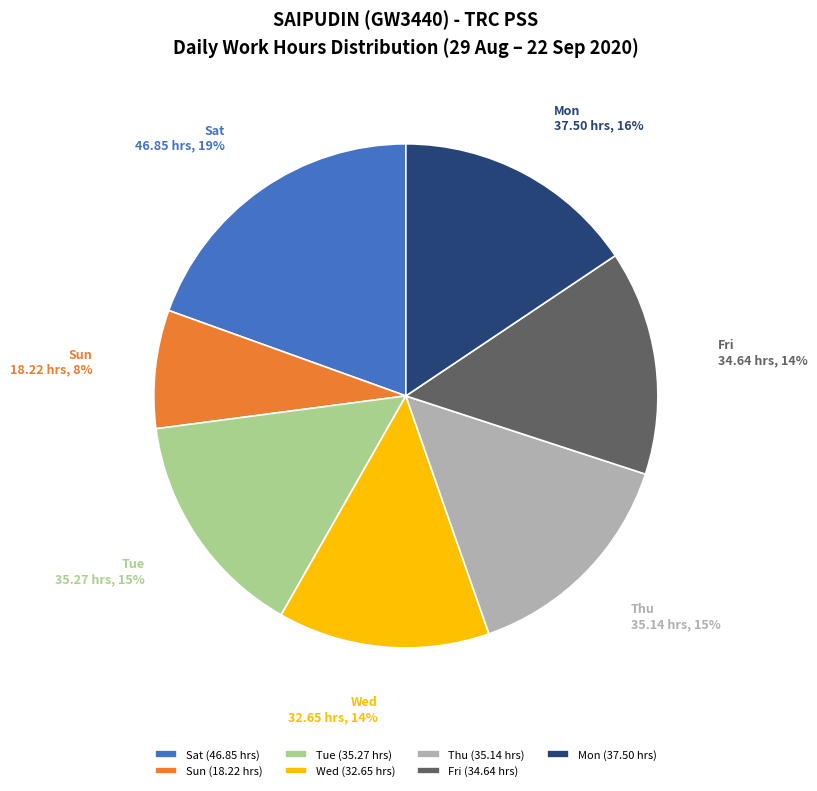

True or false: Sat accounts for 5% of the total.

False